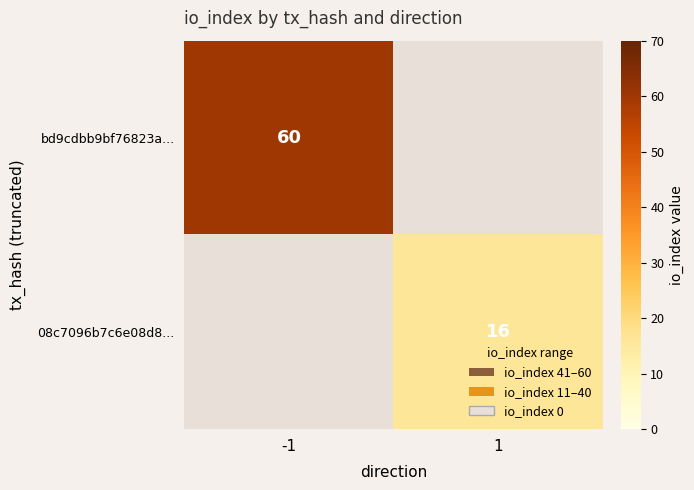

What is the total value across all series at -1?

60